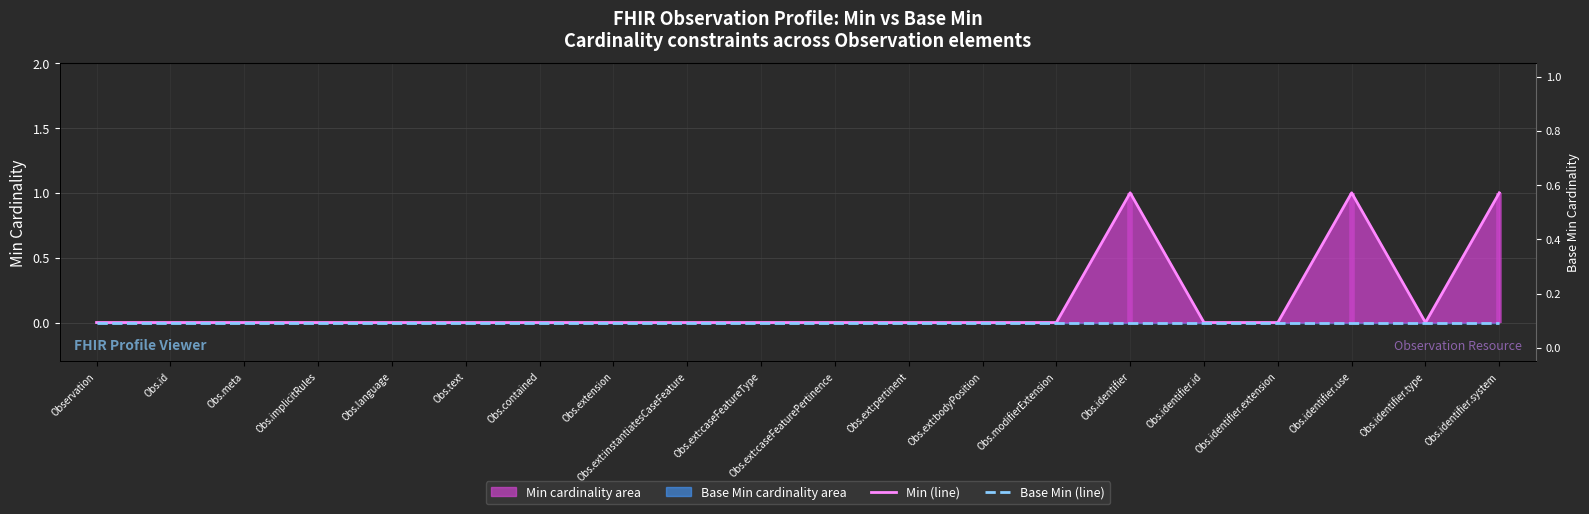

What is the difference between the maximum and minimum values in the Min (line) series?

1